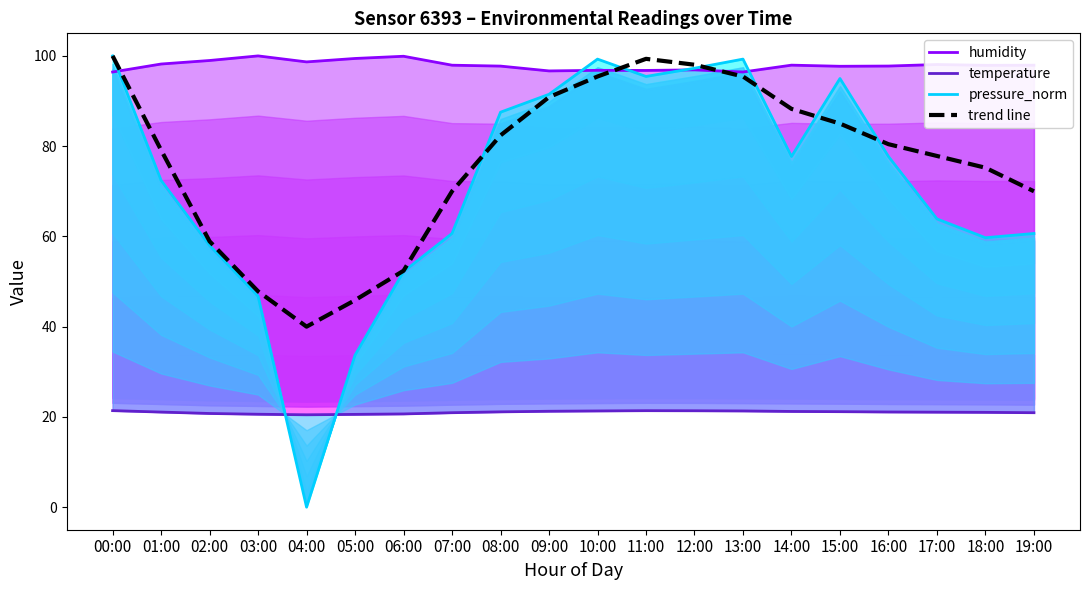

True or false: pressure_norm and humidity cross at least once.

True